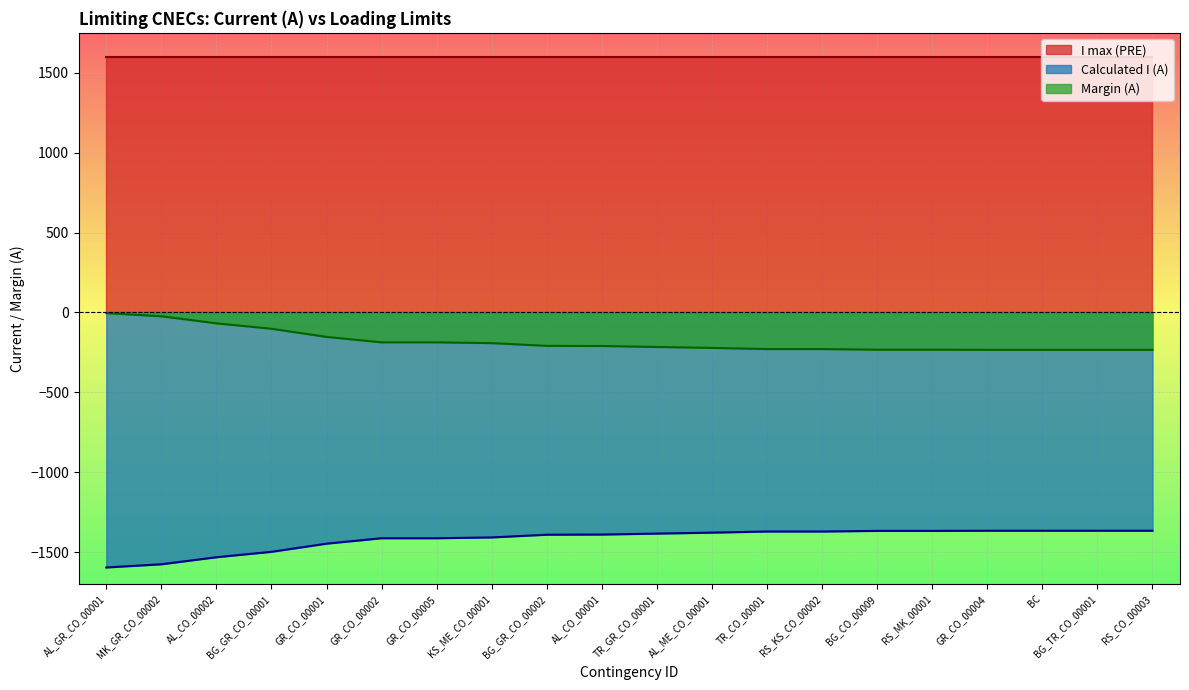

True or false: Calculated I (A) has a value of -1413 at GR_CO_00002.

True